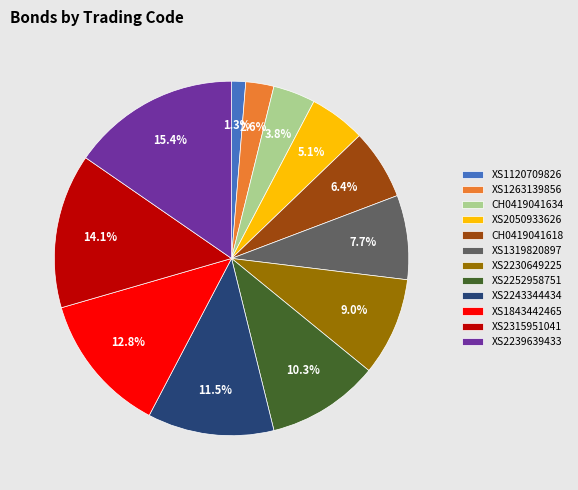

What portion of the pie excludes CH0419041634?

96.2%